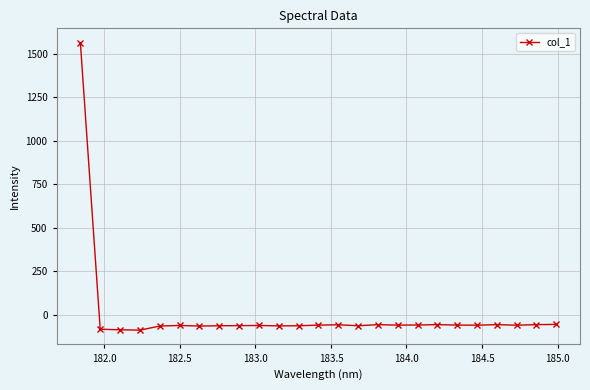

True or false: there are more than 0 points higher than both neighbors.

True